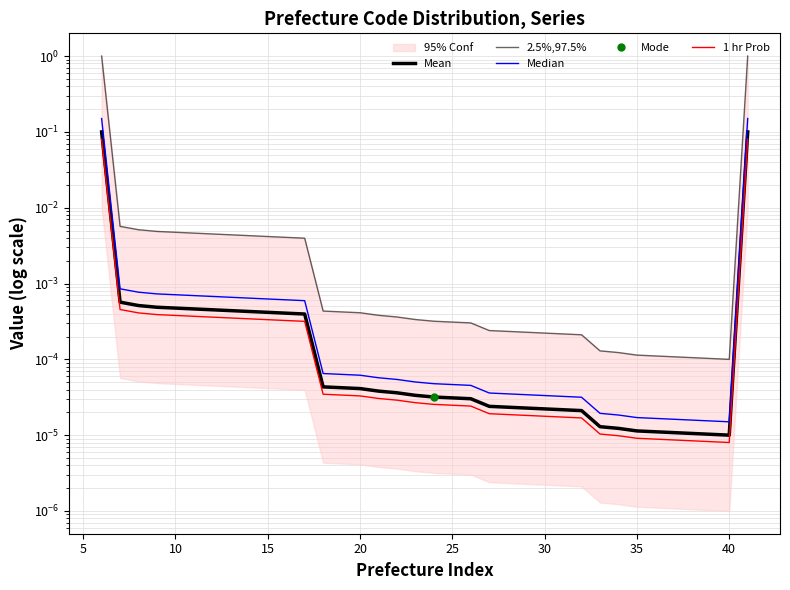

How many lines are shown in the chart?

4